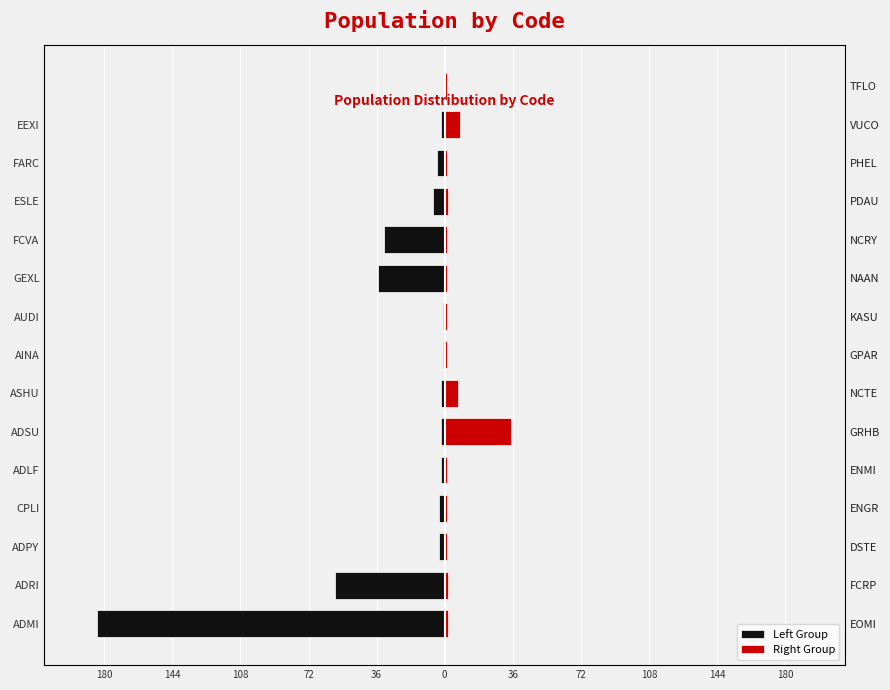

What is the sum of all Left Group values?

-335